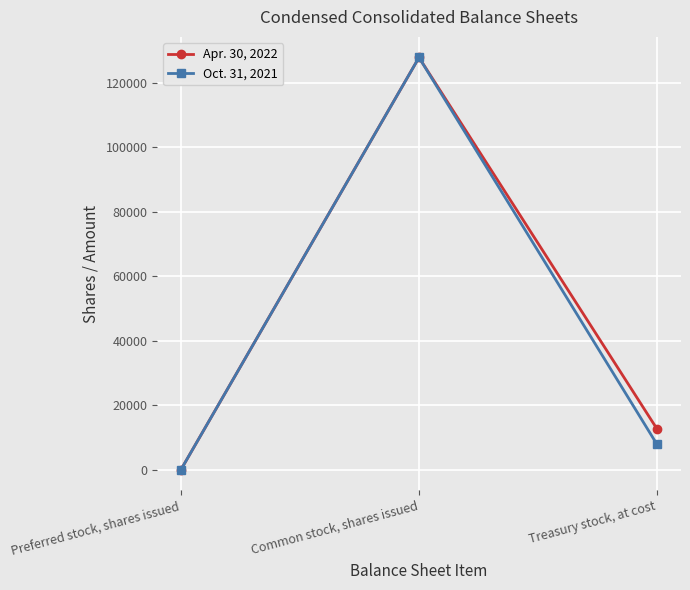

Rank the categories by Oct. 31, 2021 value from highest to lowest.

Common stock, shares issued, Treasury stock, at cost, Preferred stock, shares issued